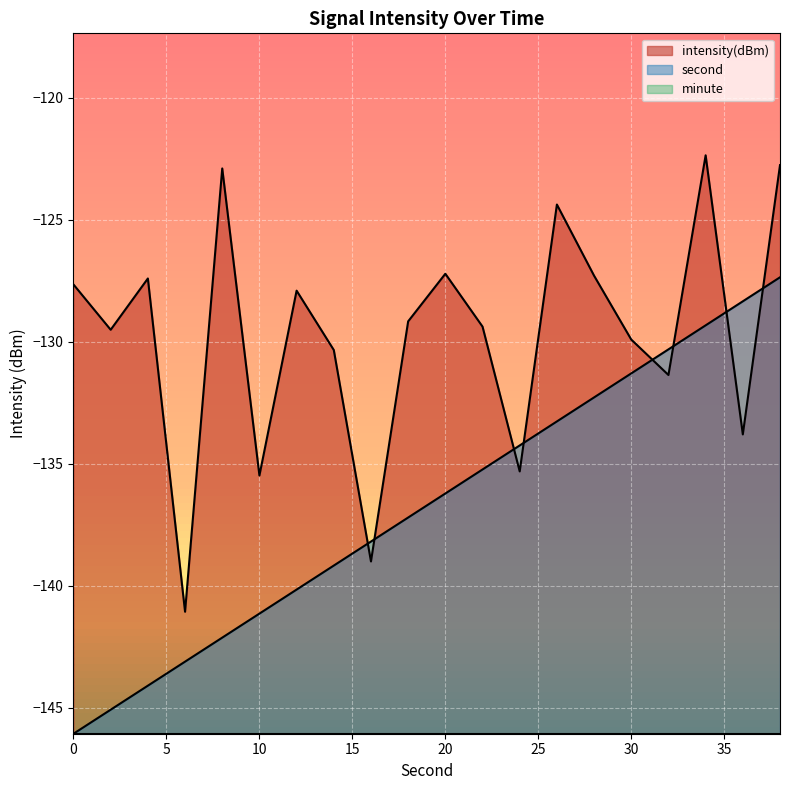

What is the spread (max minus min) of values at 28?

5.0